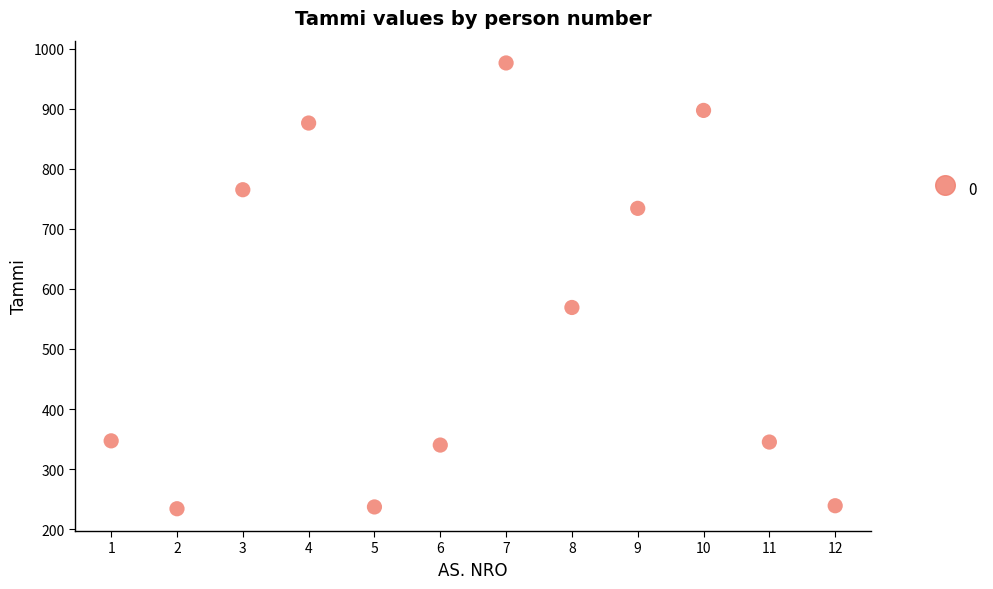

What Y value in the scatter plot is closest to 605?

569